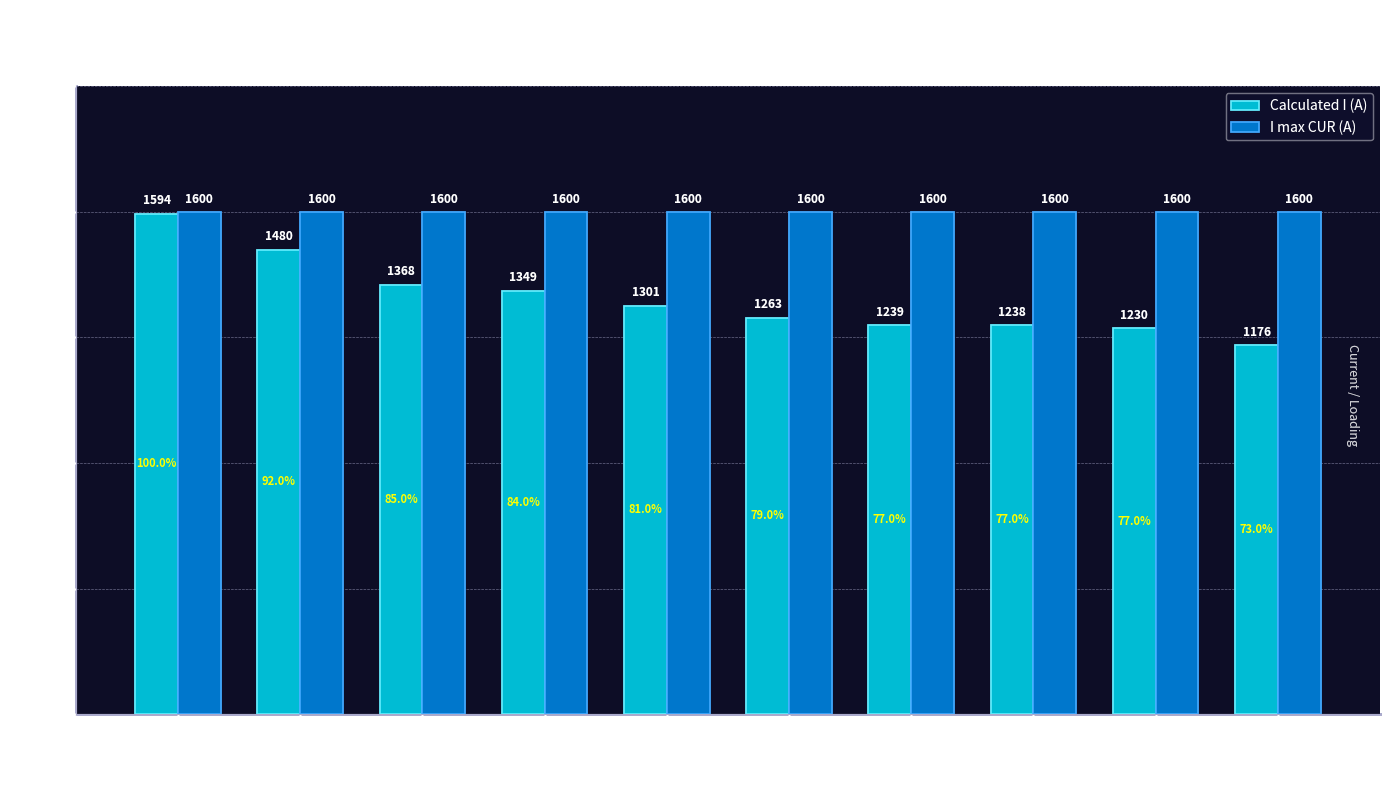

Rank the series by their maximum value, from lowest to highest.

Calculated I (A), I max CUR (A)